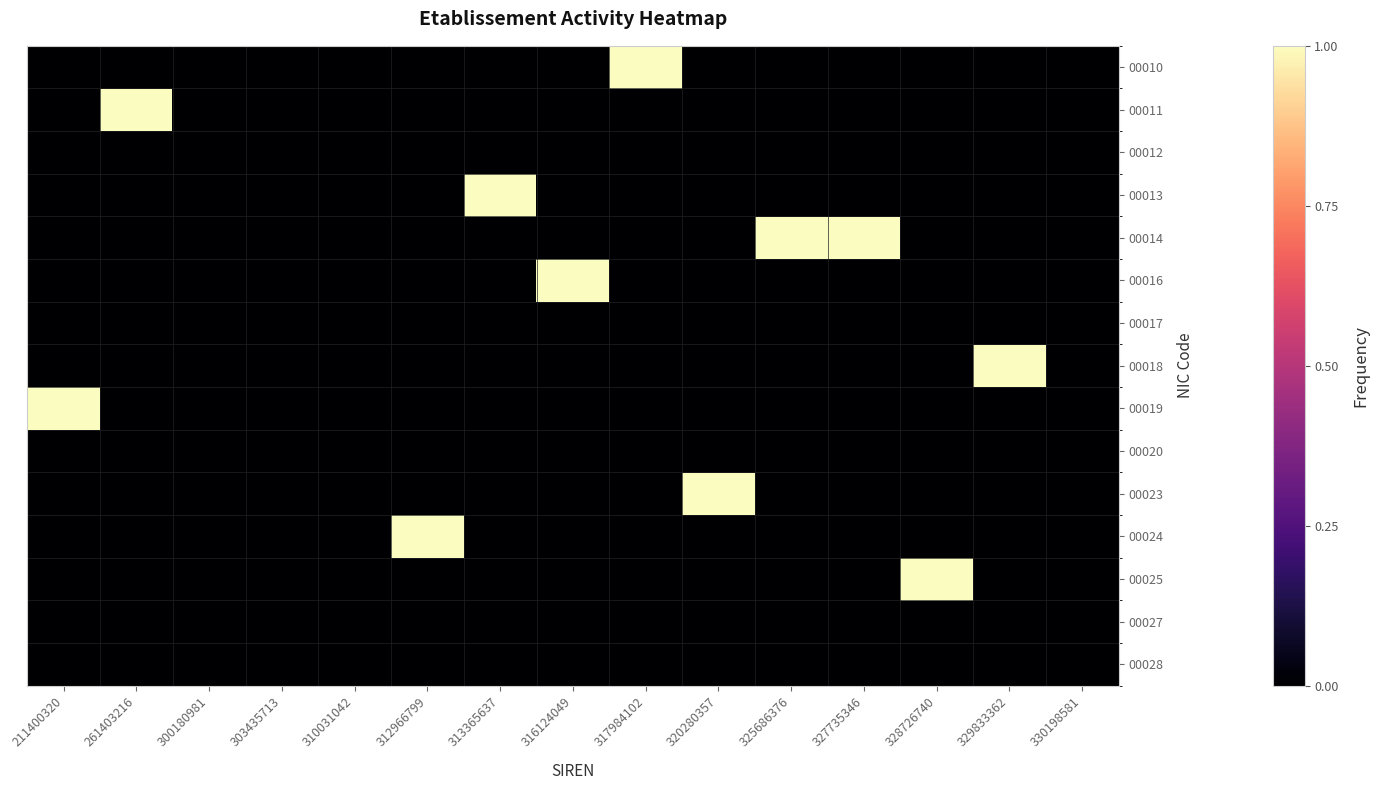

Reading right to left, extract all data points from this chart.

00010: 330198581=0	329833362=0	328726740=0	327735346=0	325686376=0	320280357=0	317984102=1	316124049=0	313365637=0	312966799=0	310031042=0	303435713=0	300180981=0	261403216=0	211400320=0
00011: 330198581=0	329833362=0	328726740=0	327735346=0	325686376=0	320280357=0	317984102=0	316124049=0	313365637=0	312966799=0	310031042=0	303435713=0	300180981=0	261403216=1	211400320=0
00012: 330198581=0	329833362=0	328726740=0	327735346=0	325686376=0	320280357=0	317984102=0	316124049=0	313365637=0	312966799=0	310031042=0	303435713=0	300180981=0	261403216=0	211400320=0
00013: 330198581=0	329833362=0	328726740=0	327735346=0	325686376=0	320280357=0	317984102=0	316124049=0	313365637=1	312966799=0	310031042=0	303435713=0	300180981=0	261403216=0	211400320=0
00014: 330198581=0	329833362=0	328726740=0	327735346=1	325686376=1	320280357=0	317984102=0	316124049=0	313365637=0	312966799=0	310031042=0	303435713=0	300180981=0	261403216=0	211400320=0
00016: 330198581=0	329833362=0	328726740=0	327735346=0	325686376=0	320280357=0	317984102=0	316124049=1	313365637=0	312966799=0	310031042=0	303435713=0	300180981=0	261403216=0	211400320=0
00017: 330198581=0	329833362=0	328726740=0	327735346=0	325686376=0	320280357=0	317984102=0	316124049=0	313365637=0	312966799=0	310031042=0	303435713=0	300180981=0	261403216=0	211400320=0
00018: 330198581=0	329833362=1	328726740=0	327735346=0	325686376=0	320280357=0	317984102=0	316124049=0	313365637=0	312966799=0	310031042=0	303435713=0	300180981=0	261403216=0	211400320=0
00019: 330198581=0	329833362=0	328726740=0	327735346=0	325686376=0	320280357=0	317984102=0	316124049=0	313365637=0	312966799=0	310031042=0	303435713=0	300180981=0	261403216=0	211400320=1
00020: 330198581=0	329833362=0	328726740=0	327735346=0	325686376=0	320280357=0	317984102=0	316124049=0	313365637=0	312966799=0	310031042=0	303435713=0	300180981=0	261403216=0	211400320=0
00023: 330198581=0	329833362=0	328726740=0	327735346=0	325686376=0	320280357=1	317984102=0	316124049=0	313365637=0	312966799=0	310031042=0	303435713=0	300180981=0	261403216=0	211400320=0
00024: 330198581=0	329833362=0	328726740=0	327735346=0	325686376=0	320280357=0	317984102=0	316124049=0	313365637=0	312966799=1	310031042=0	303435713=0	300180981=0	261403216=0	211400320=0
00025: 330198581=0	329833362=0	328726740=1	327735346=0	325686376=0	320280357=0	317984102=0	316124049=0	313365637=0	312966799=0	310031042=0	303435713=0	300180981=0	261403216=0	211400320=0
00027: 330198581=0	329833362=0	328726740=0	327735346=0	325686376=0	320280357=0	317984102=0	316124049=0	313365637=0	312966799=0	310031042=0	303435713=0	300180981=0	261403216=0	211400320=0
00028: 330198581=0	329833362=0	328726740=0	327735346=0	325686376=0	320280357=0	317984102=0	316124049=0	313365637=0	312966799=0	310031042=0	303435713=0	300180981=0	261403216=0	211400320=0